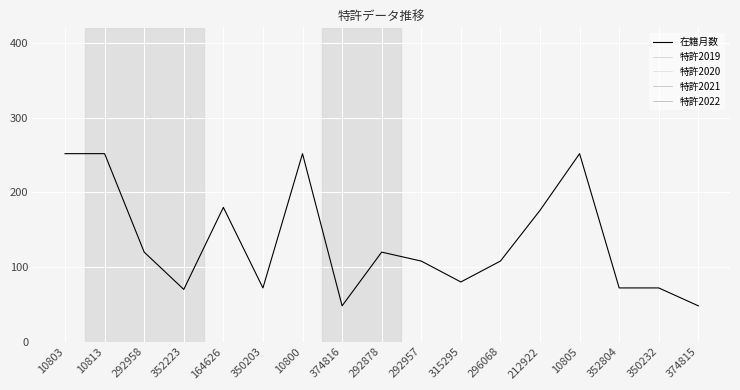

True or false: 特許2020 and 在籍月数 intersect in this chart.

False